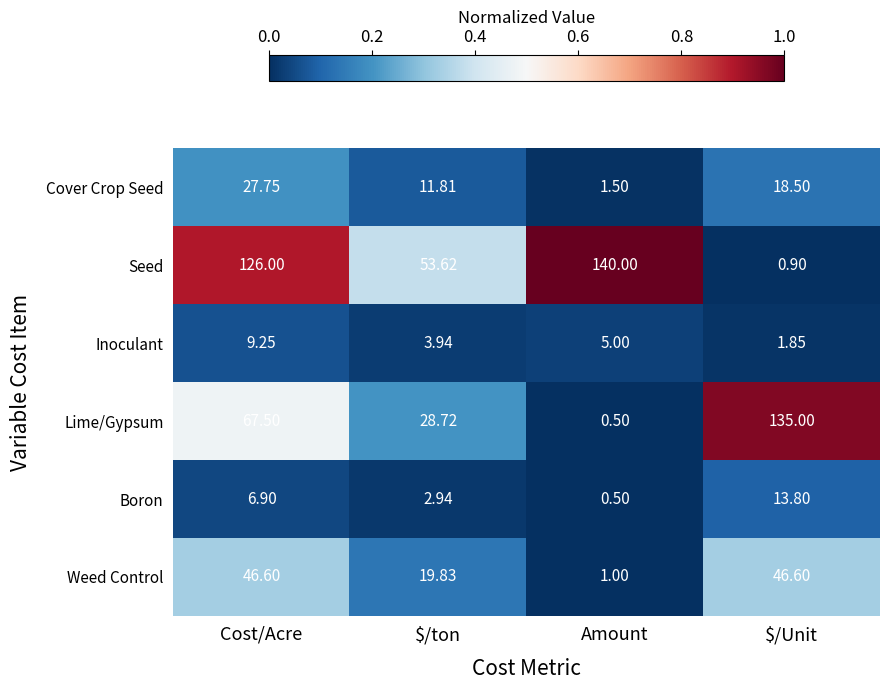

Which series changed the most between Cost/Acre and Amount?

Lime/Gypsum